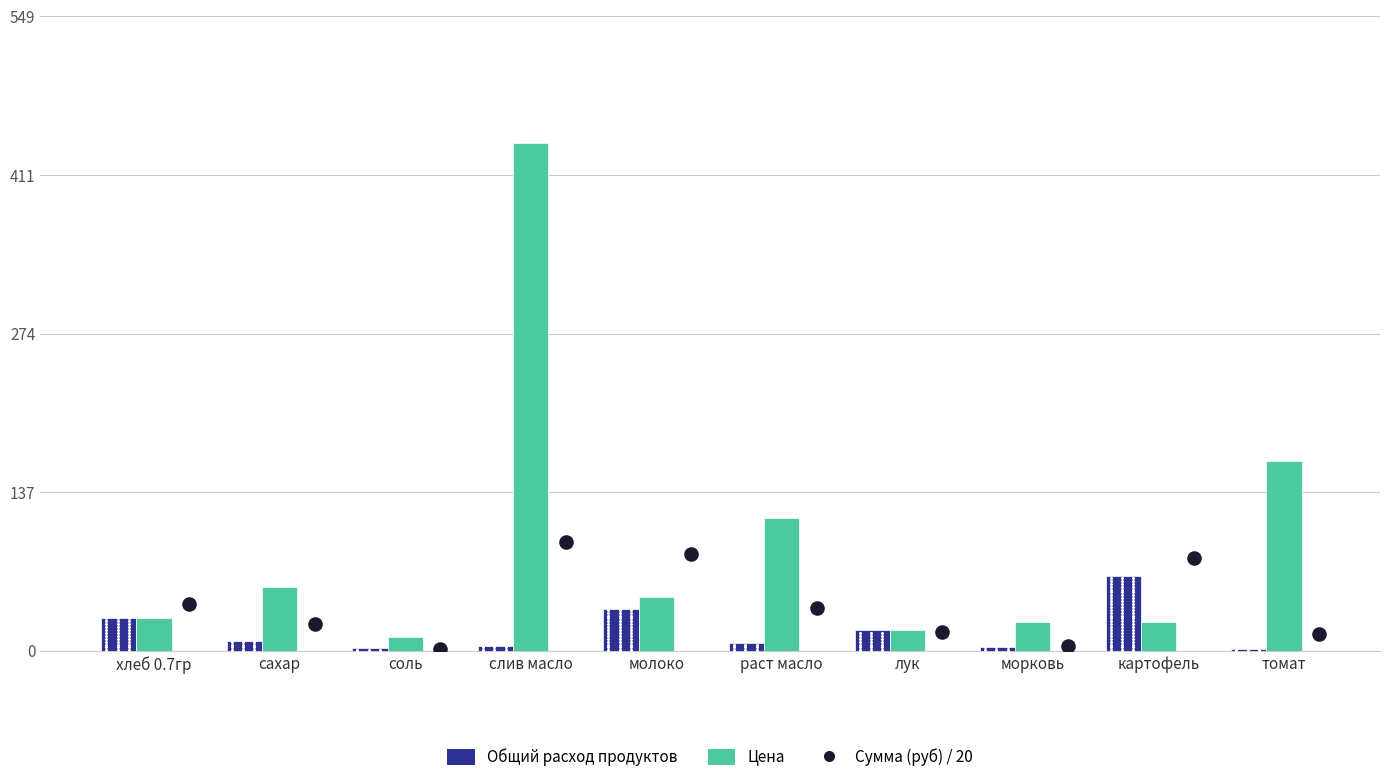

What are all the series names shown in the legend?

Общий расход продуктов, Цена, Сумма (руб) / 20